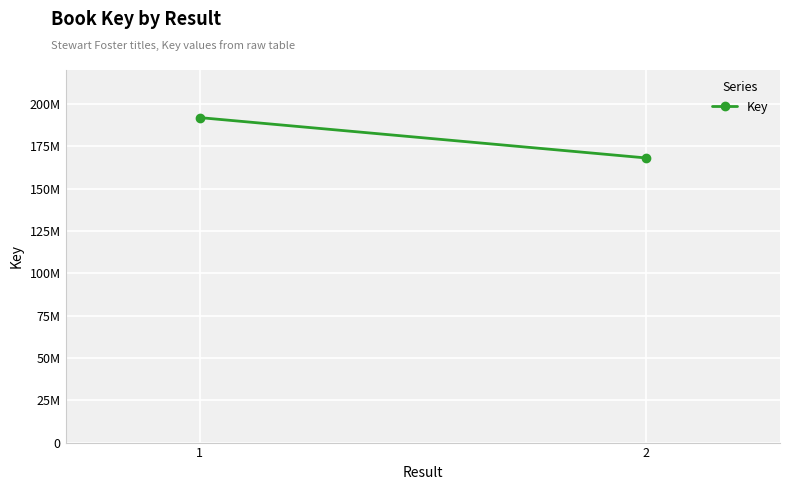

How many data points does each series have?

2